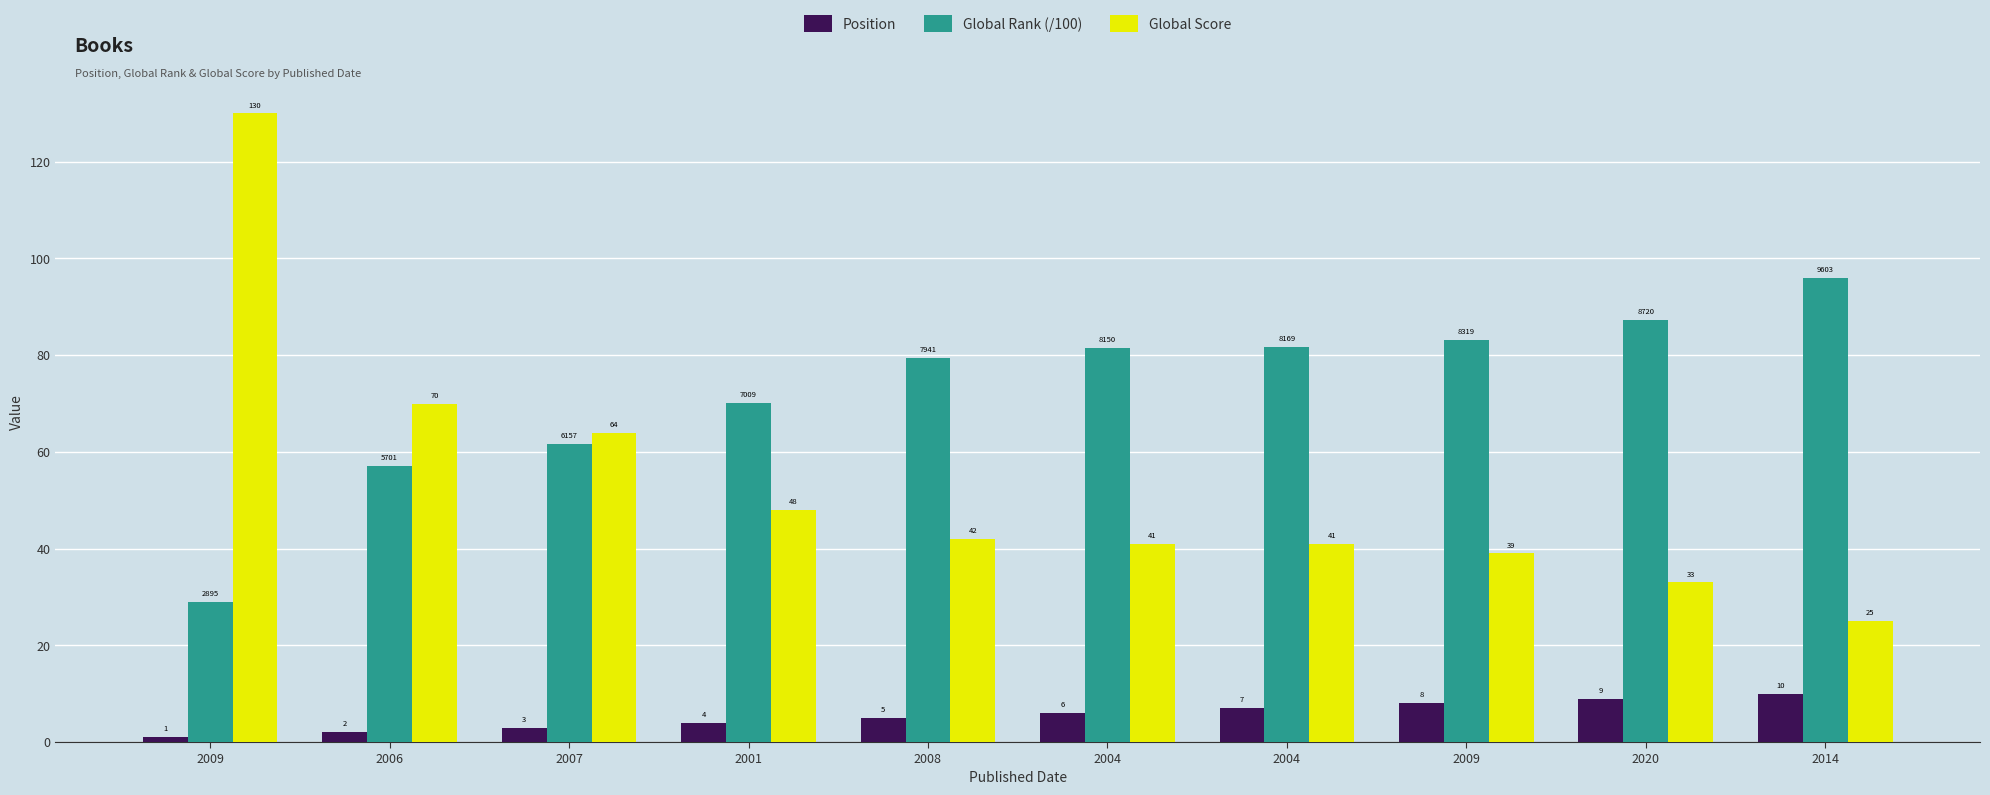

What is the label of the 5th bar from the left?

2008